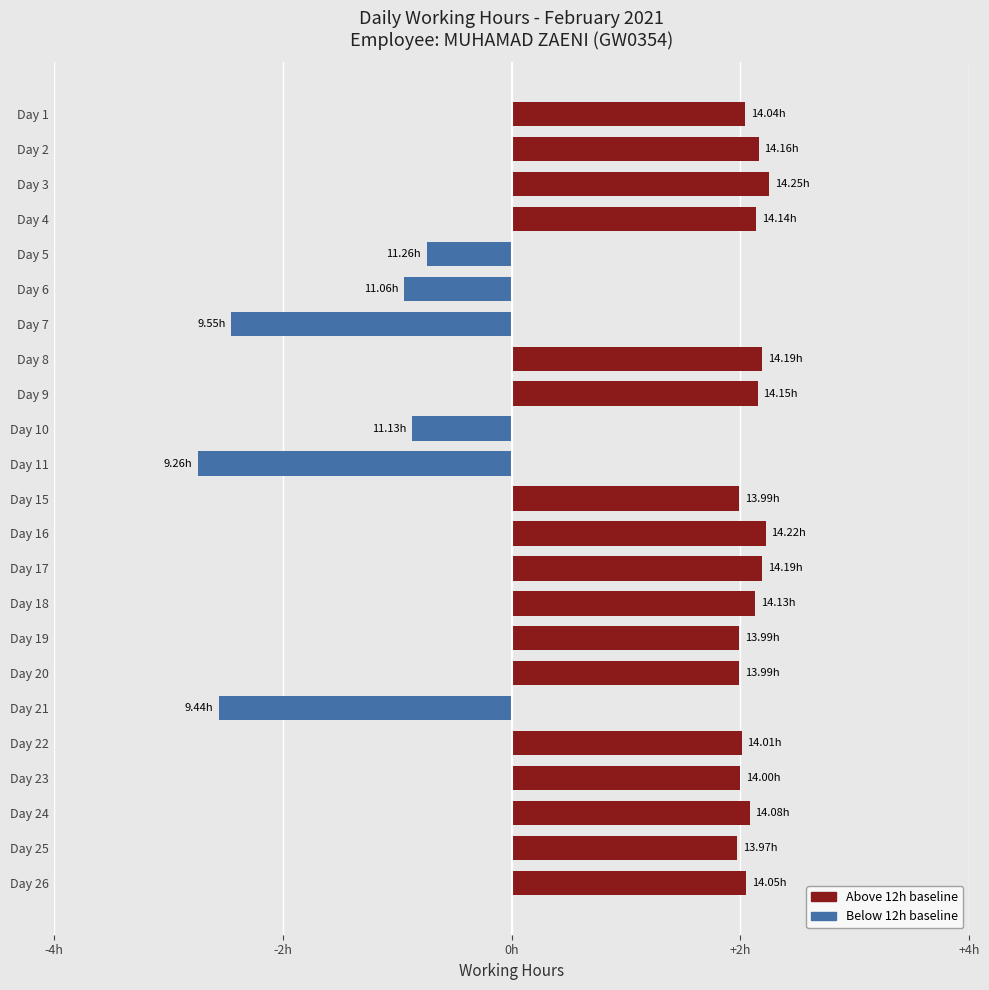

What is the minimum value shown in the chart?

-2.7